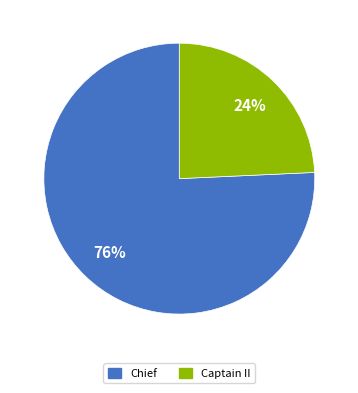

Which slice represents more than half of the pie?

Chief